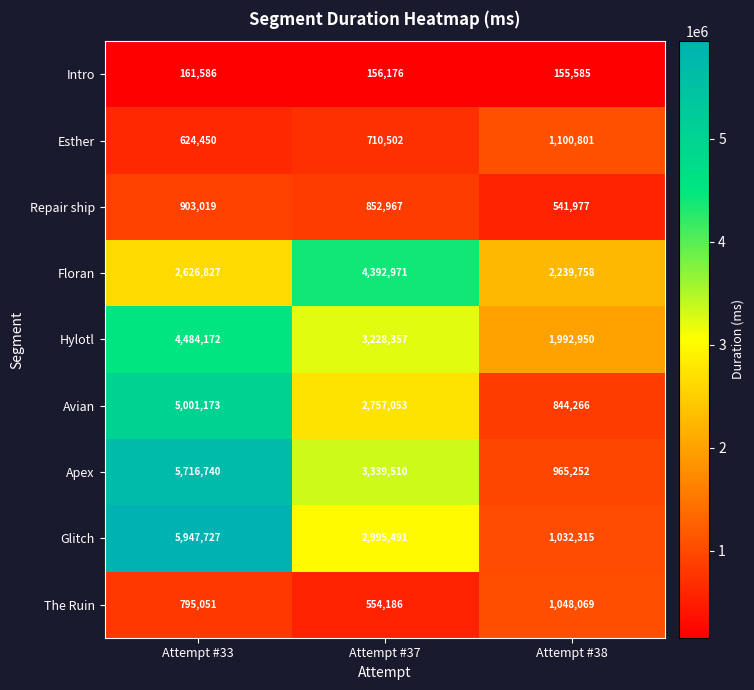

Count the number of data series in this chart.

9